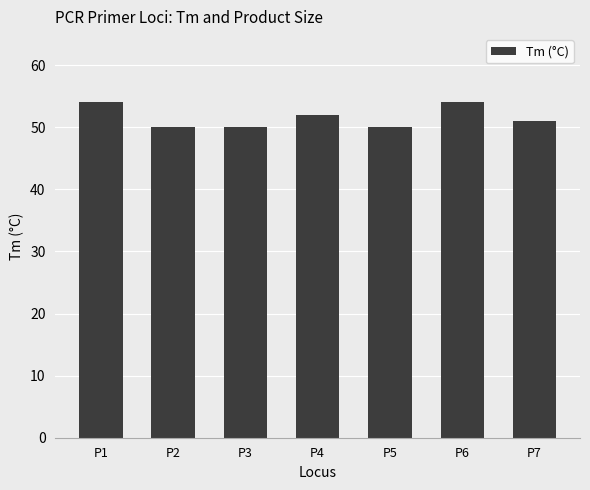

Approximately how many times larger is the value at P5 compared to P4?

1.0